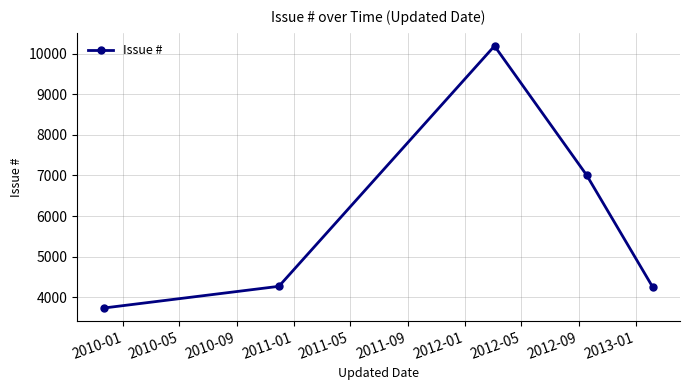

What is the difference between the maximum and minimum values?

6459